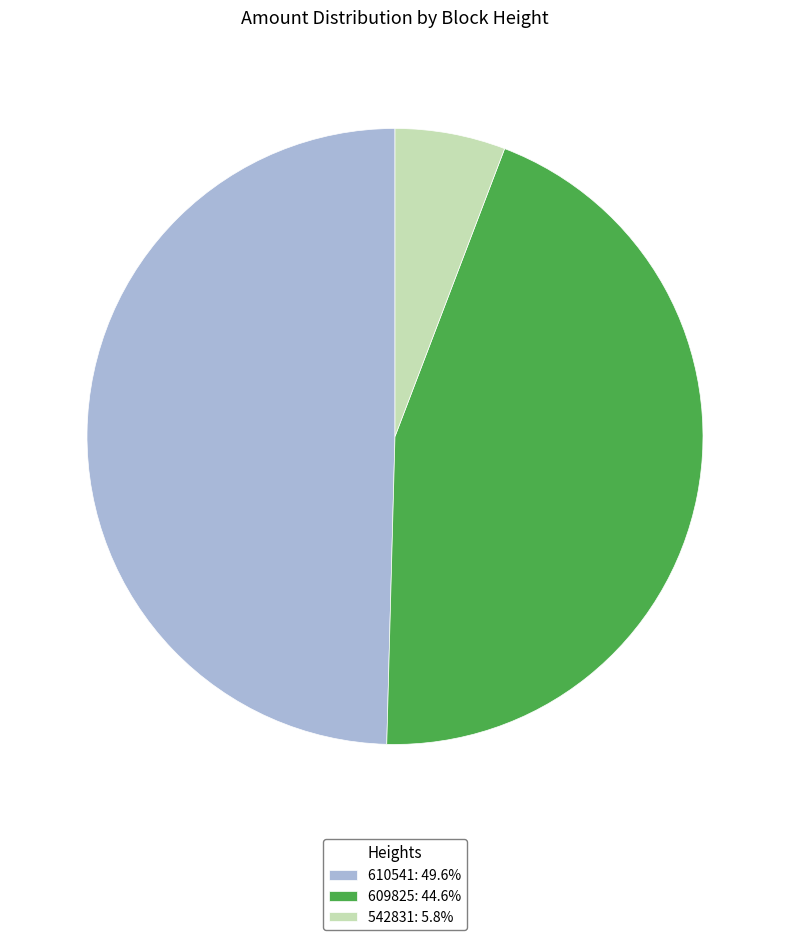

How many segments does this pie chart have?

3